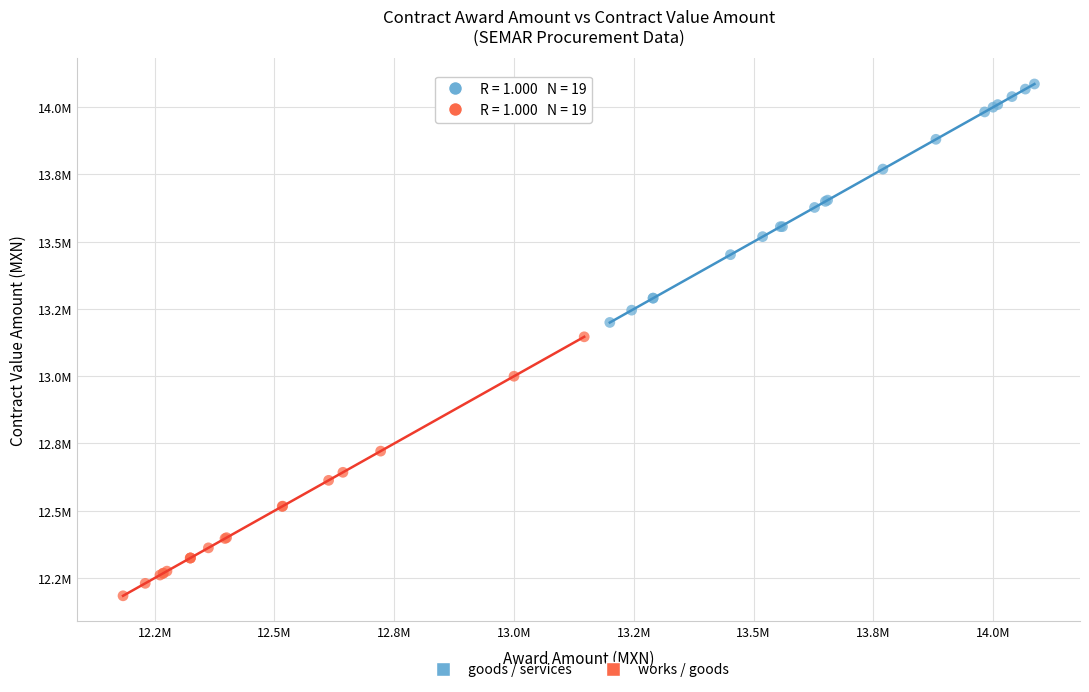

What are all the series names shown in the legend?

goods / services, works / goods